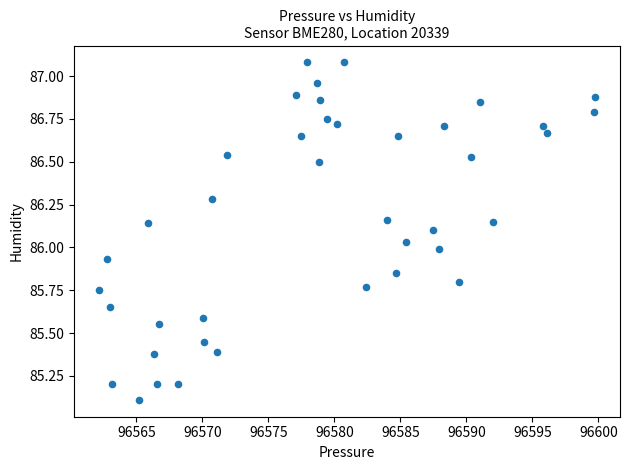

What is the range of X values (max minus min)?

37.6